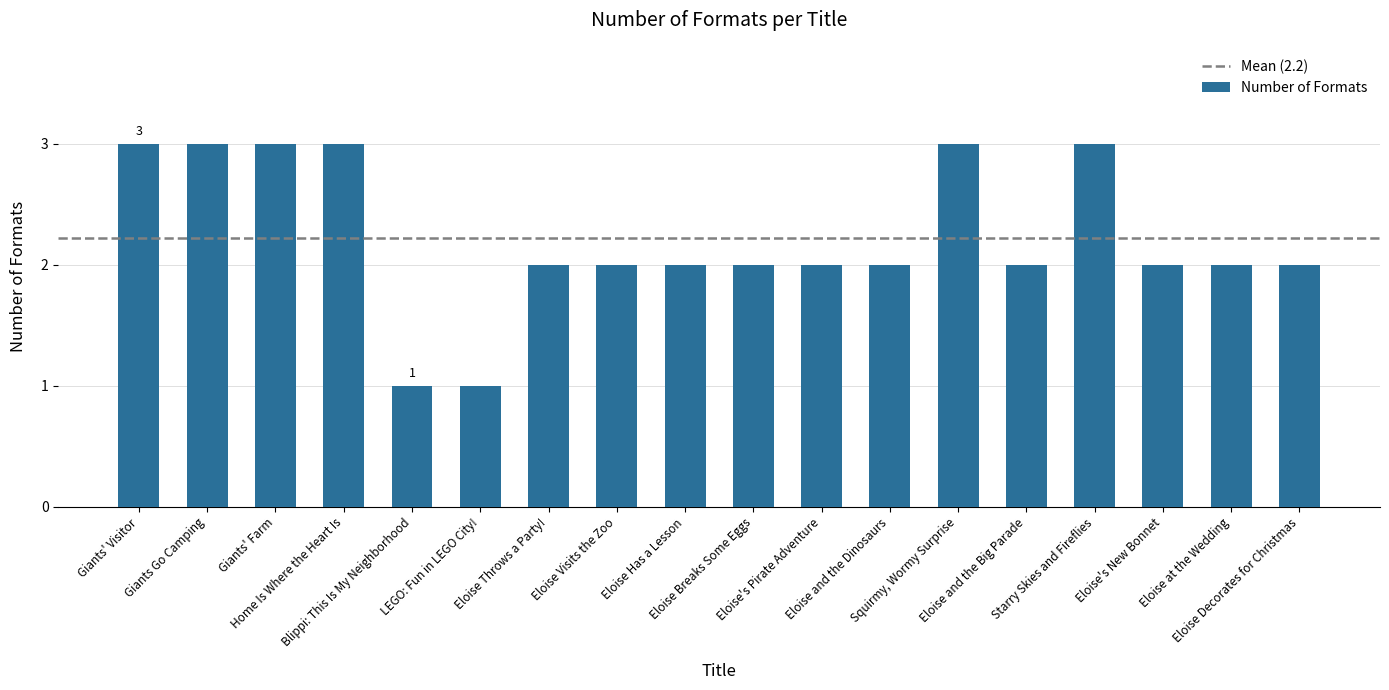

True or false: the data shows 2 at Eloise and the Big Parade.

True